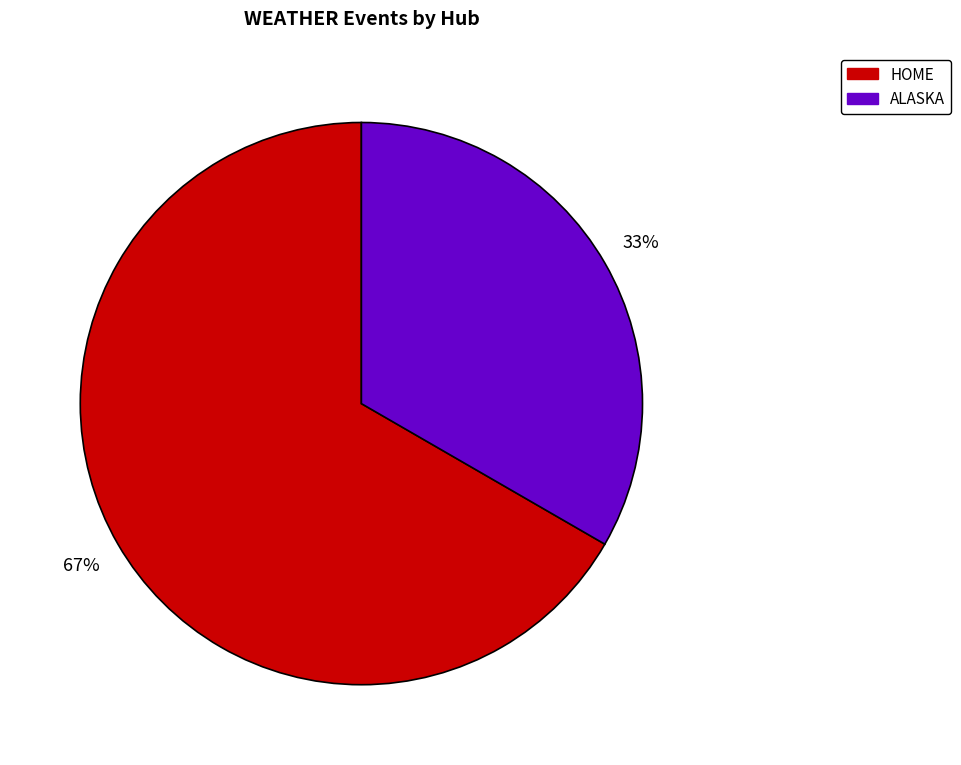

How many slices are in this pie chart?

2